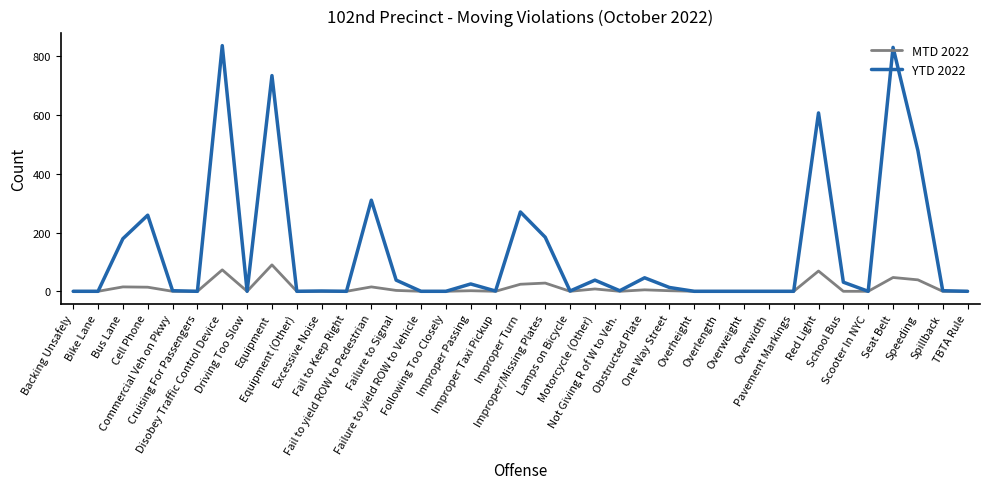

At how many categories does at least one series exceed 670?

3